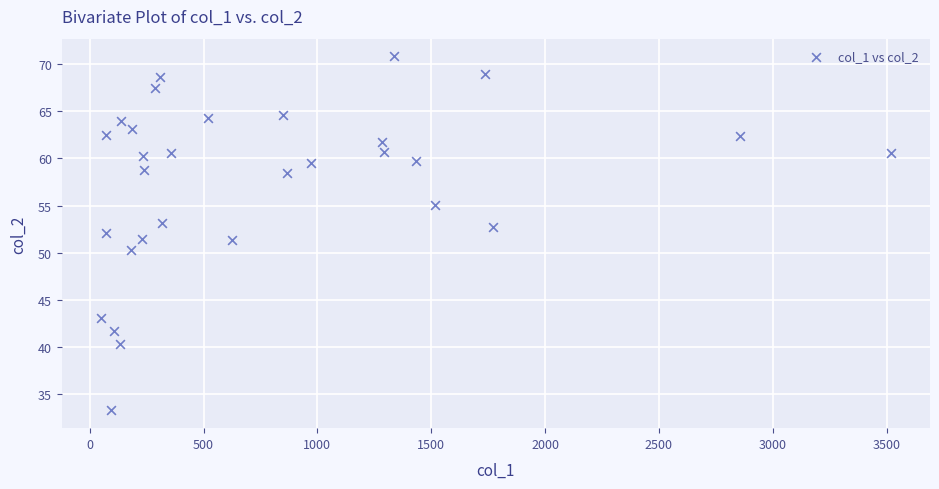

What is the range of X values (max minus min)?

3466.0